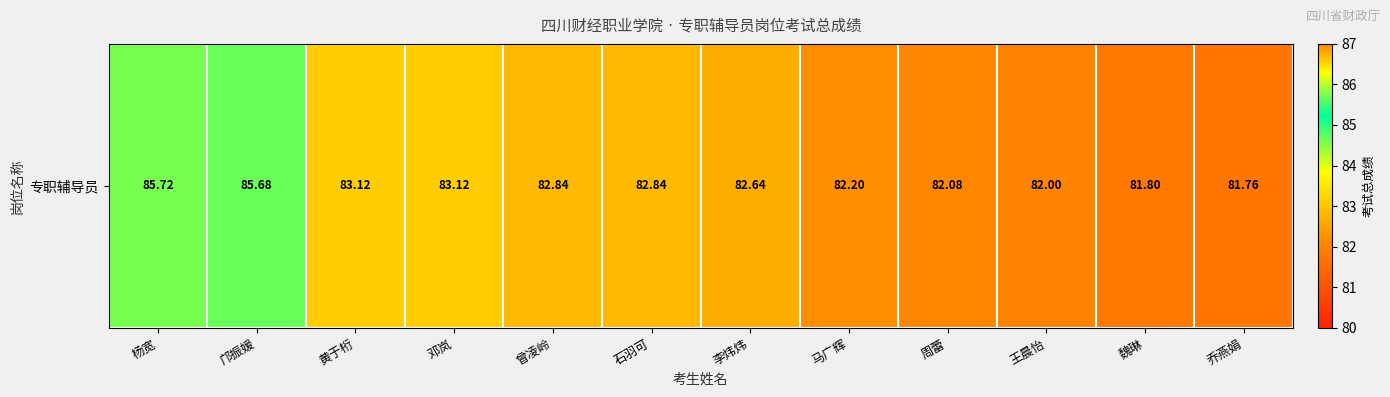

List the labels in order of value, largest first.

杨宽, 邝振媛, 黄于桁, 邓岚, 曾凌岭, 石羽可, 李炜炜, 马广辉, 周蕾, 王晨怡, 魏琳, 乔燕娟